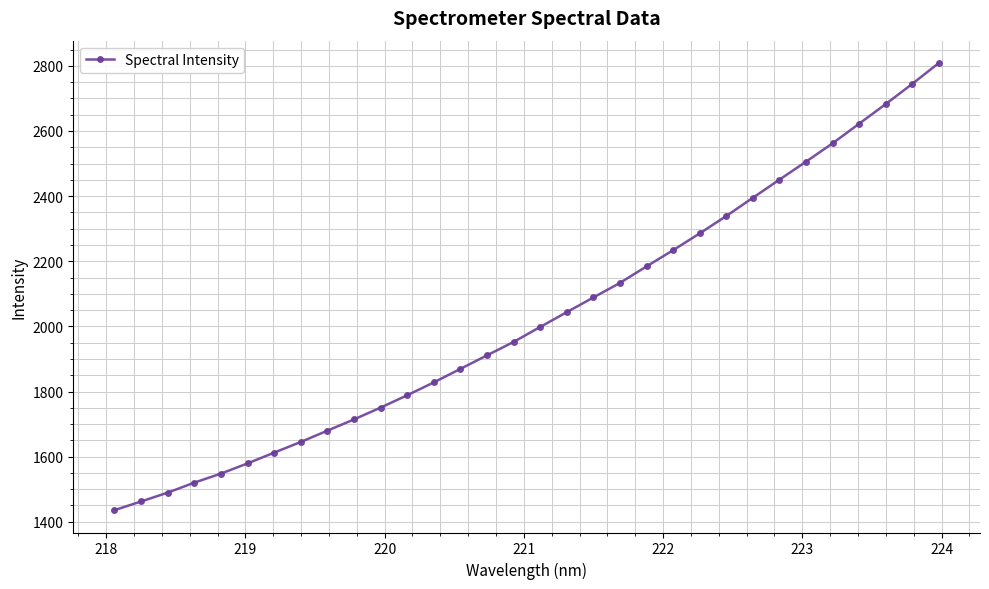

What is the difference between the second highest and minimum values?

1308.9